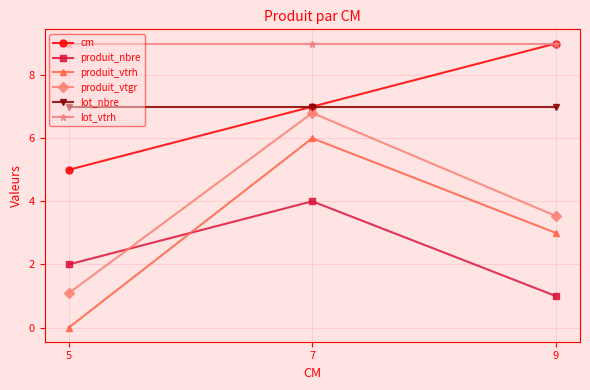

The produit_vtrh series shows 1.9 at 9. True or false?

False